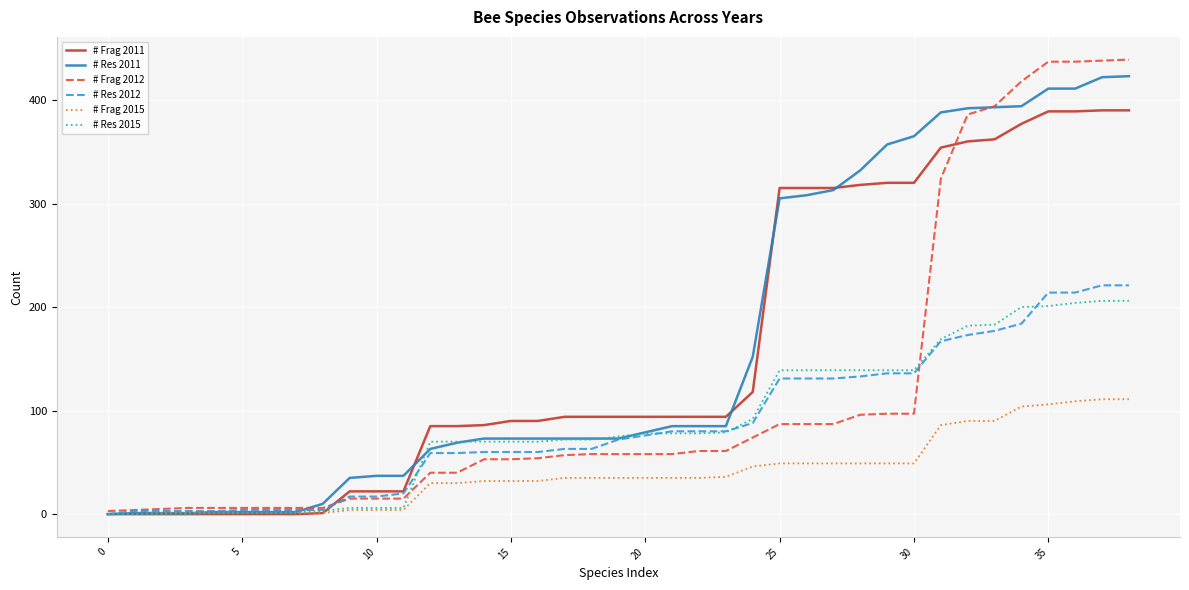

What is the maximum value shown in the chart?

439